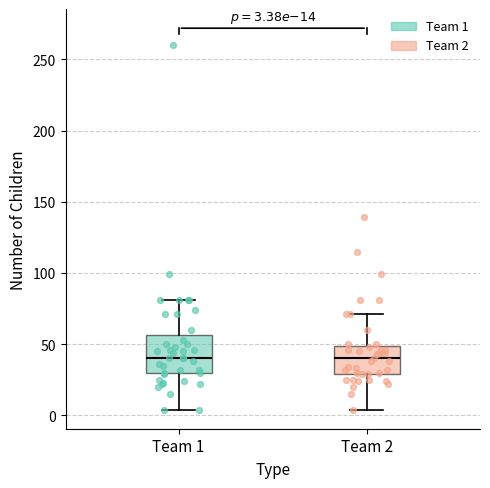

Comparing the boxes themselves (not the whiskers), which one is the tallest?

Team 1